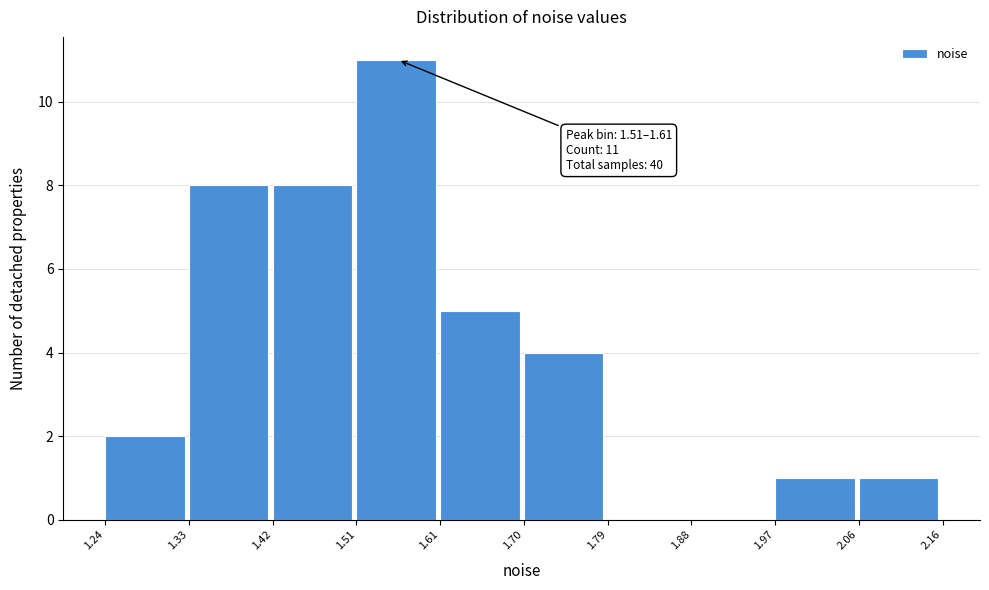

Over which range of the x-axis is the bar tallest?

1.51 to 1.61